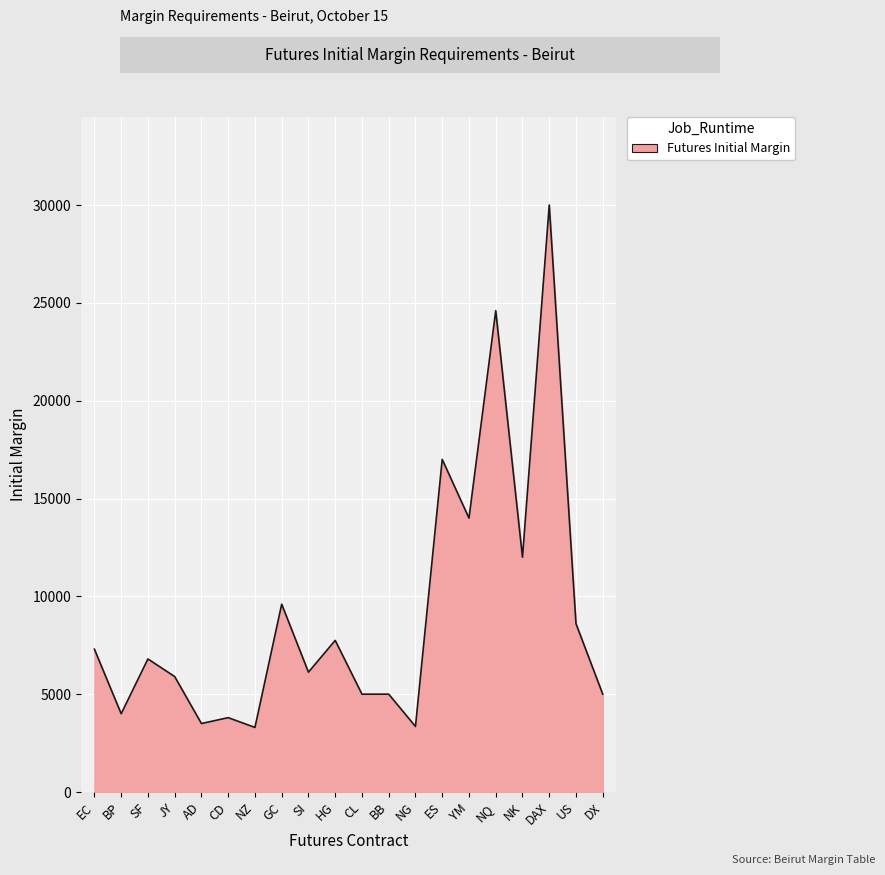

True or false: there are more than 2 points higher than both neighbors.

True